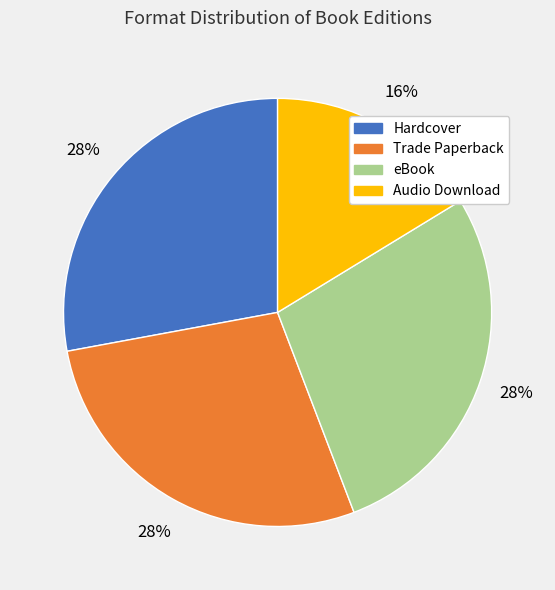

To the nearest percent, what portion does eBook represent?

28%